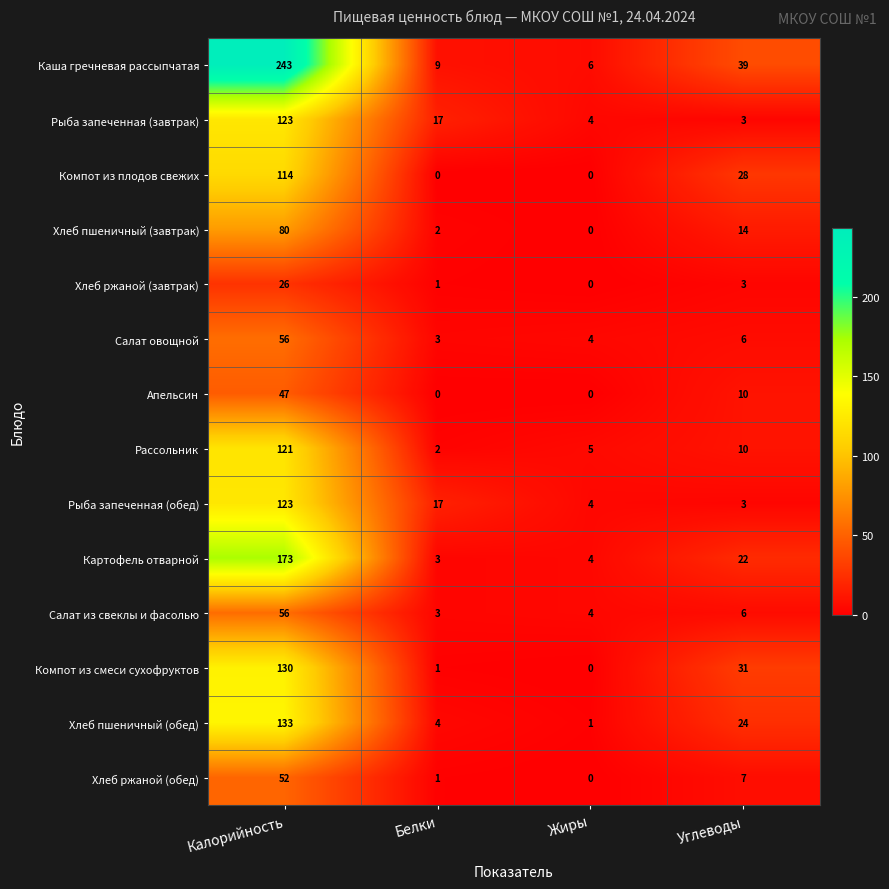

Which series has the largest range (max minus min)?

Каша гречневая рассыпчатая